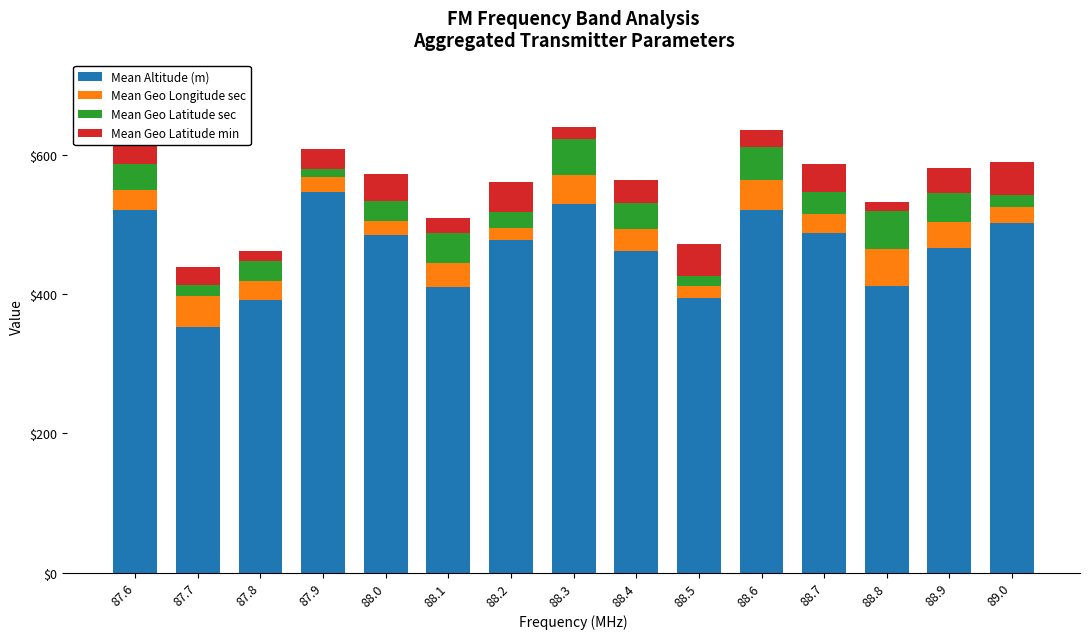

At which label does Mean Altitude (m) reach its peak?

87.9